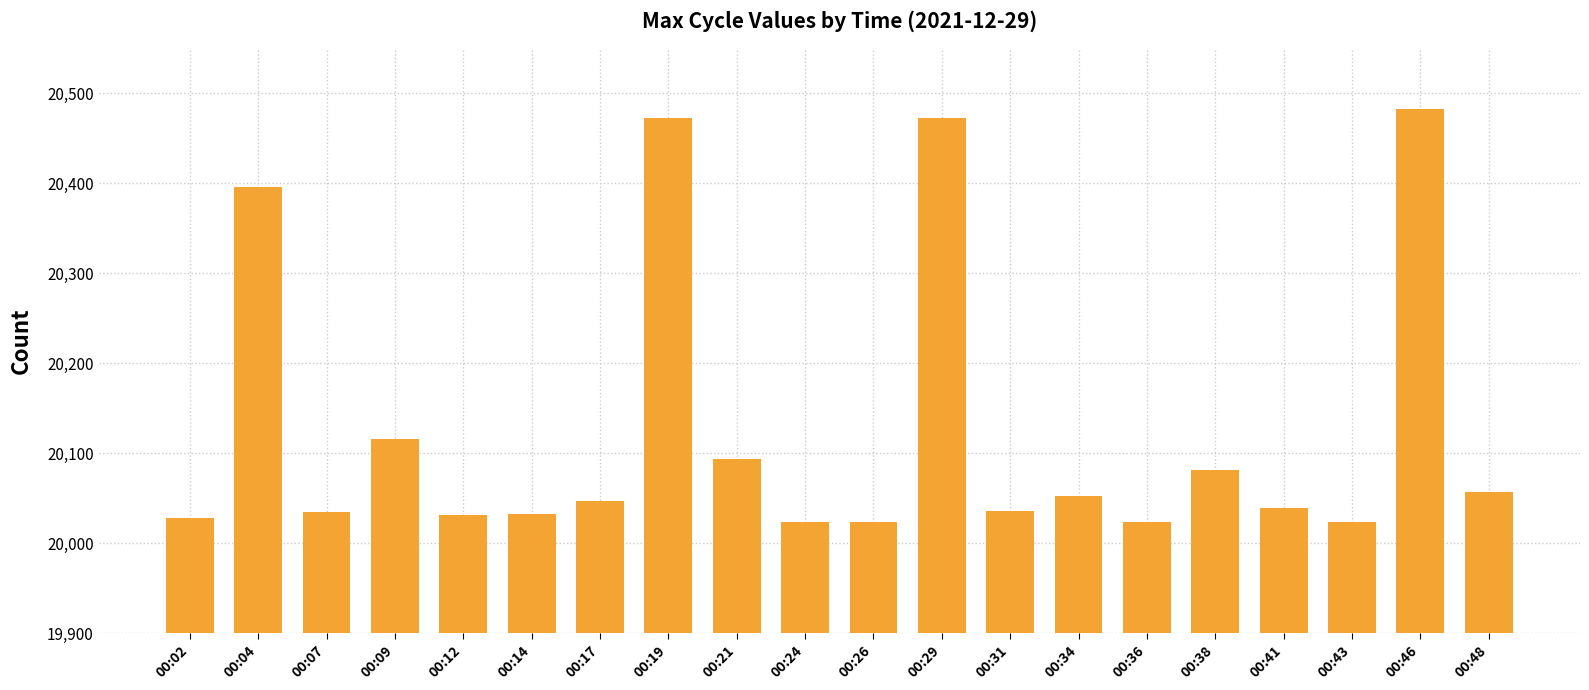

What is the value of the 1st bar from the left?

20028